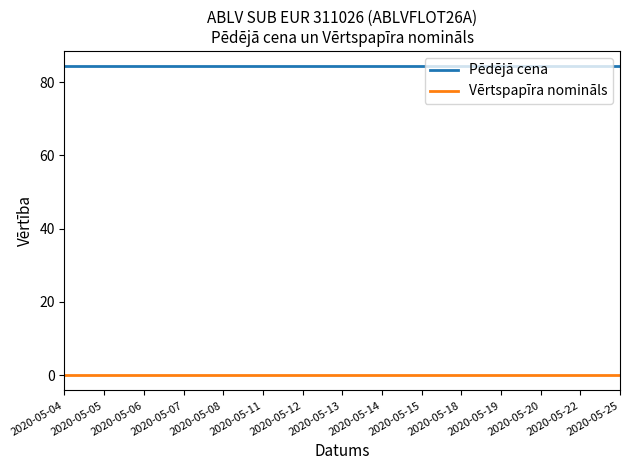

The Pēdējā cena series shows 84.3 at 2020-05-06. True or false?

True